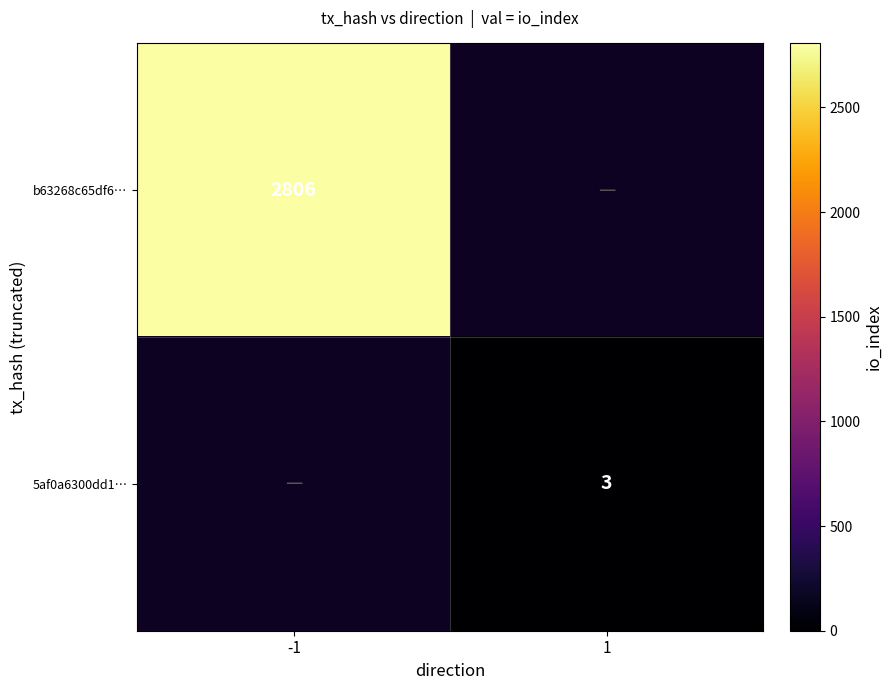

True or false: 5af0a6300dd1… has a value of 2 at 1.

False